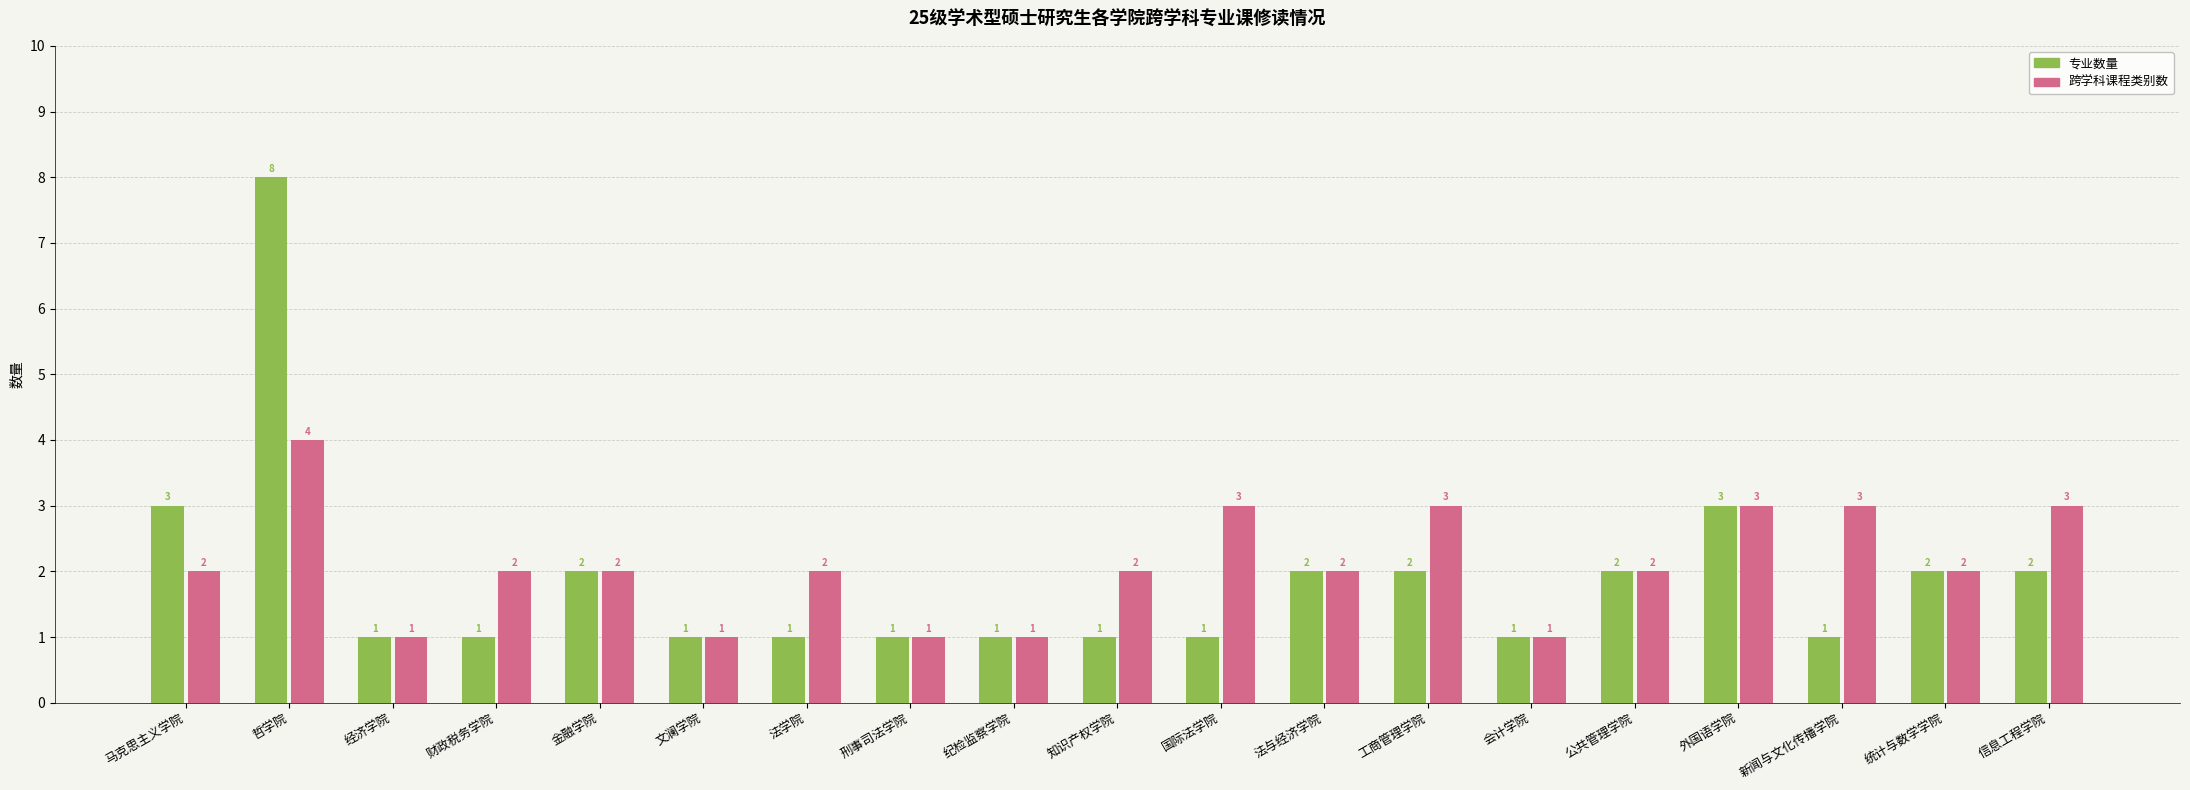

What is the label of the 5th bar from the left?

金融学院